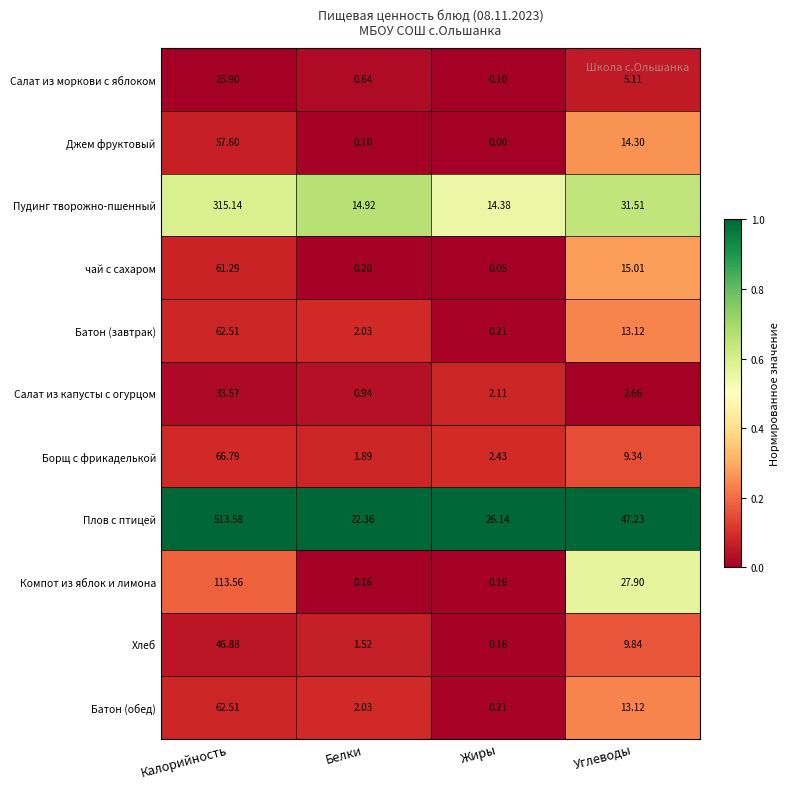

Which series changed the most between Белки and Углеводы?

Компот из яблок и лимона